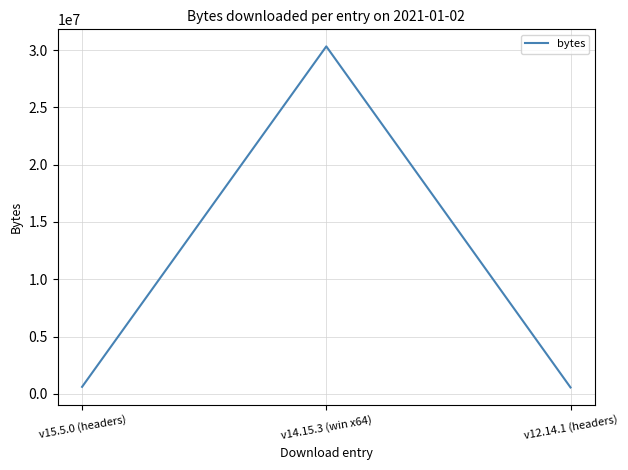

What is the smallest value displayed?

552615